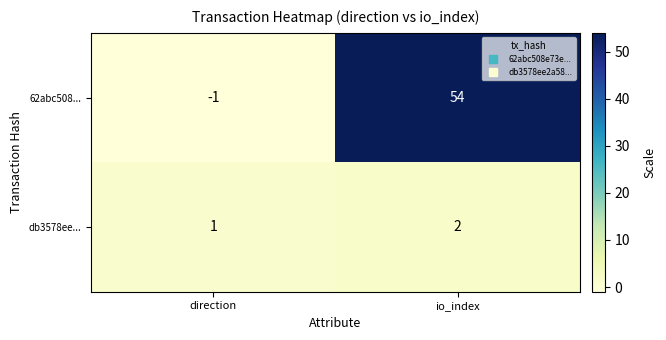

Rank the series by their average value, from highest to lowest.

62abc508..., db3578ee...